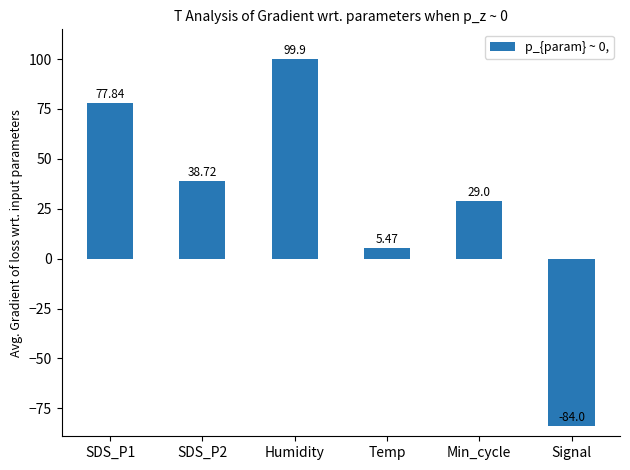

Are the bars grouped side by side (vs. stacked)?

No